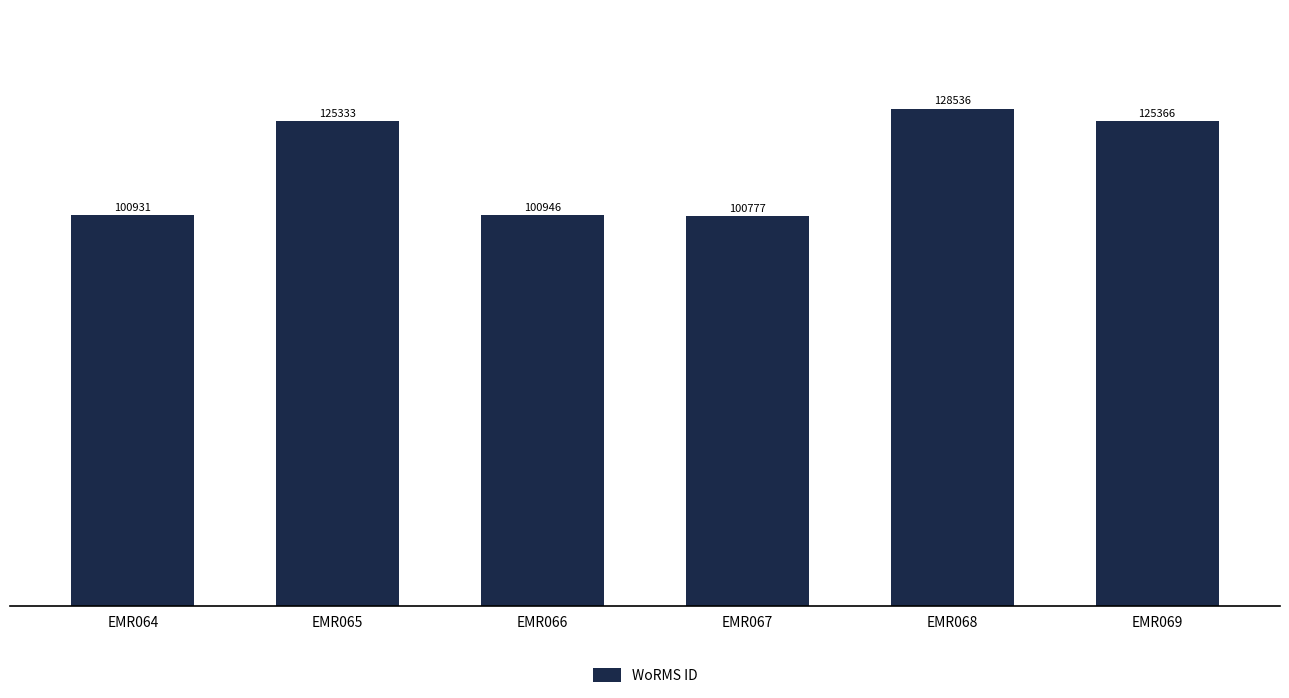

True or false: the data shows 220994 at EMR065.

False